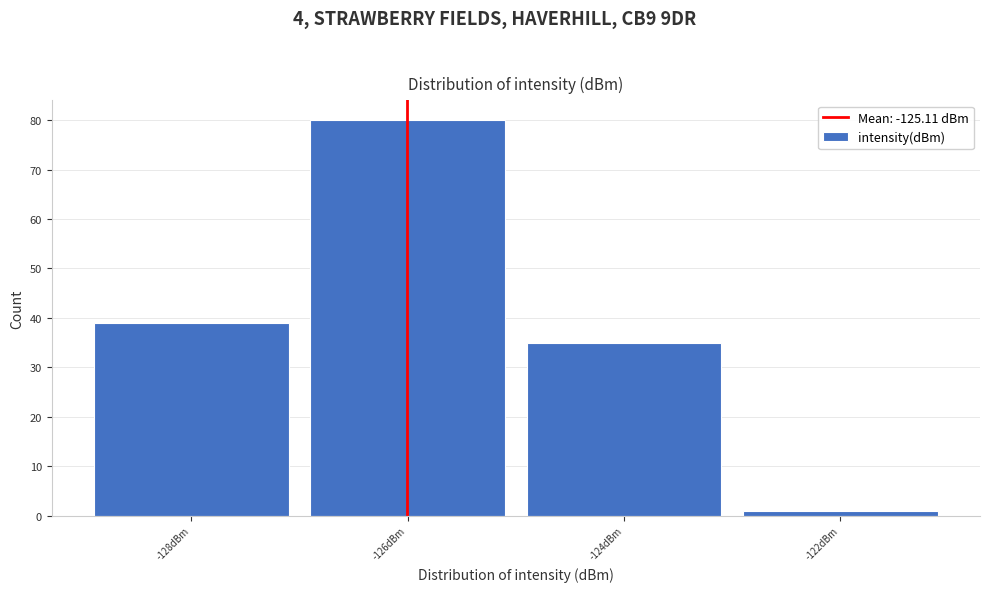

Reading left to right, what are all the values shown in this chart?

-128dBm=39	-126dBm=80	-124dBm=35	-122dBm=1